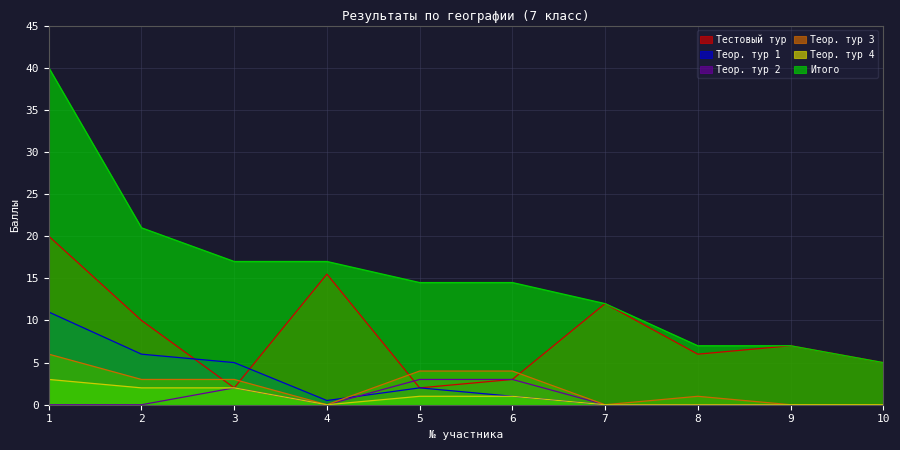

List the series in order of their peak value, lowest first.

Теор. тур 2, Теор. тур 4, Теор. тур 3, Теор. тур 1, Тестовый тур, Итого